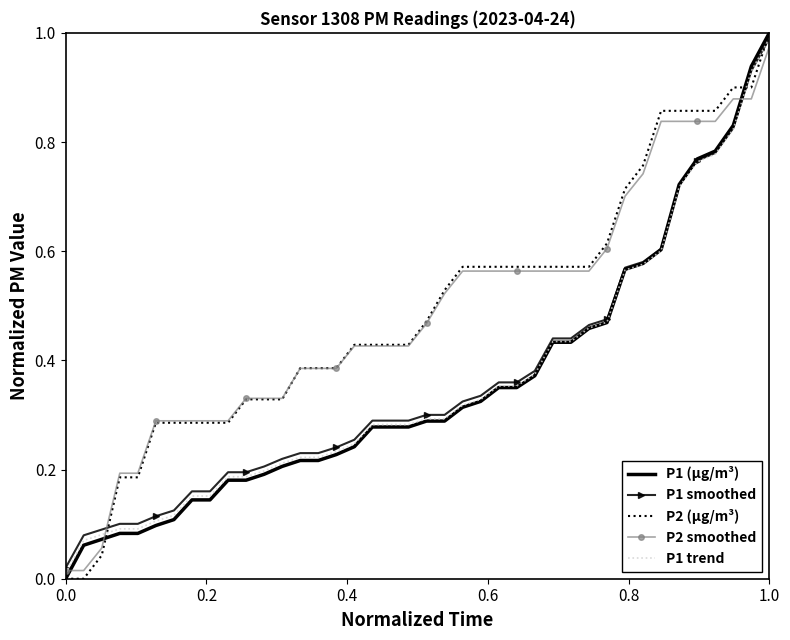

True or false: P1 smoothed and P2 (µg/m³) cross at least once.

True